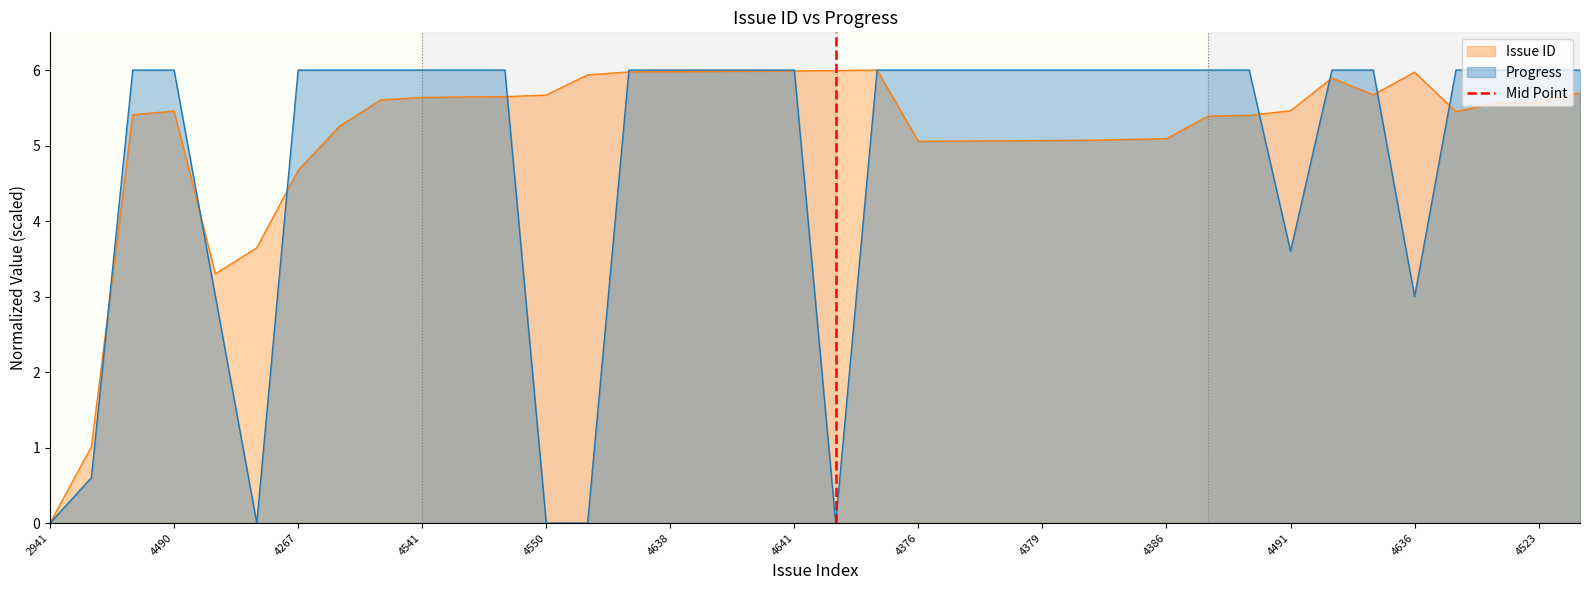

Is it true that Issue ID equals 1.3 at 4541?

False